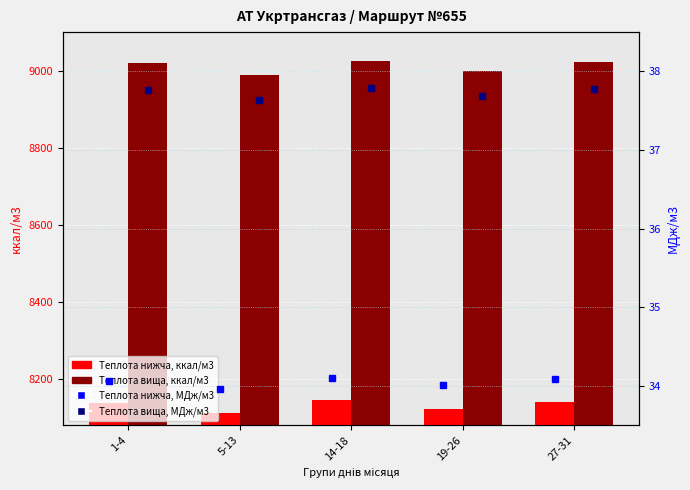

The value of Теплота вища, МДж/м3 at 27-31 is 37.8. True or false?

True